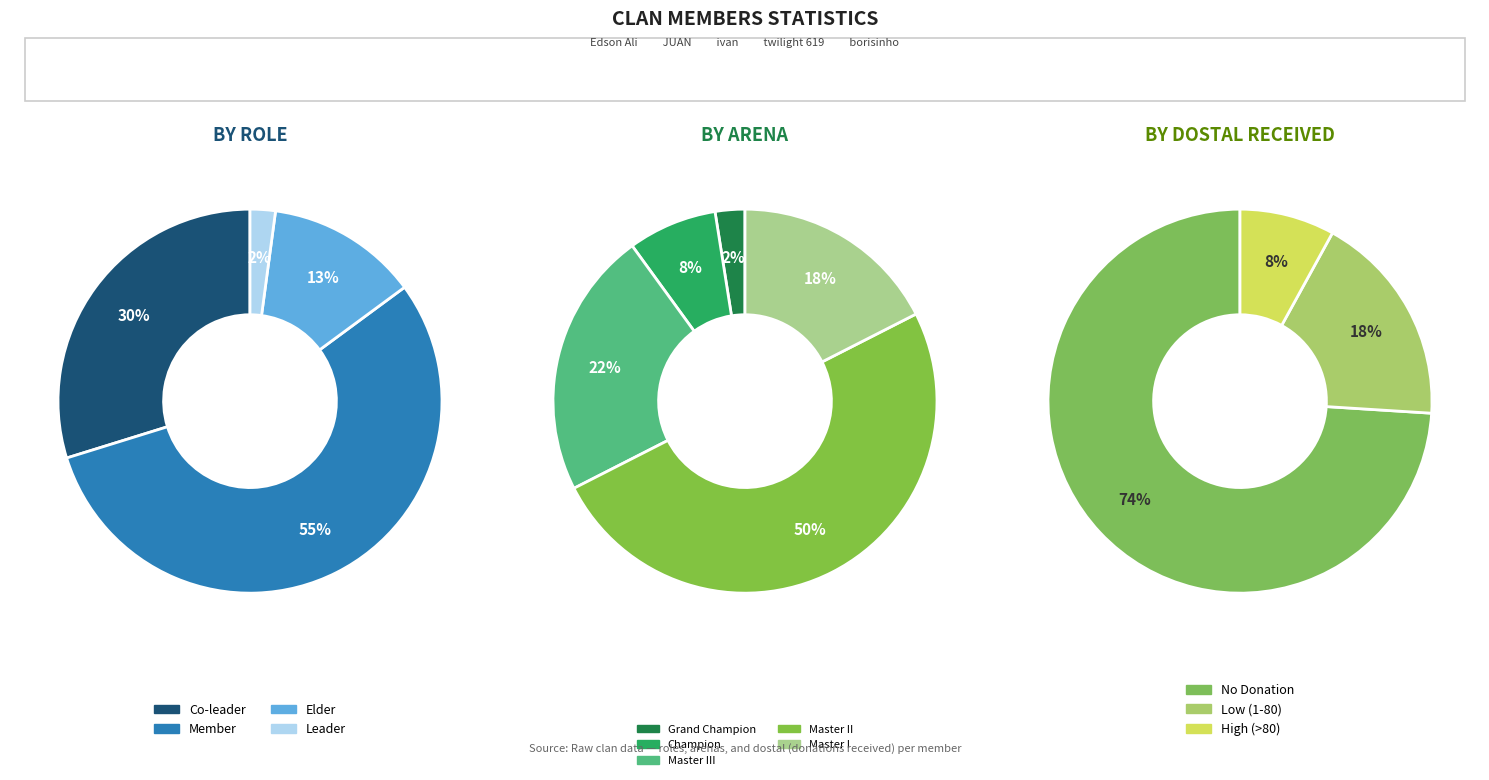

Which slice is the smallest?

Leader